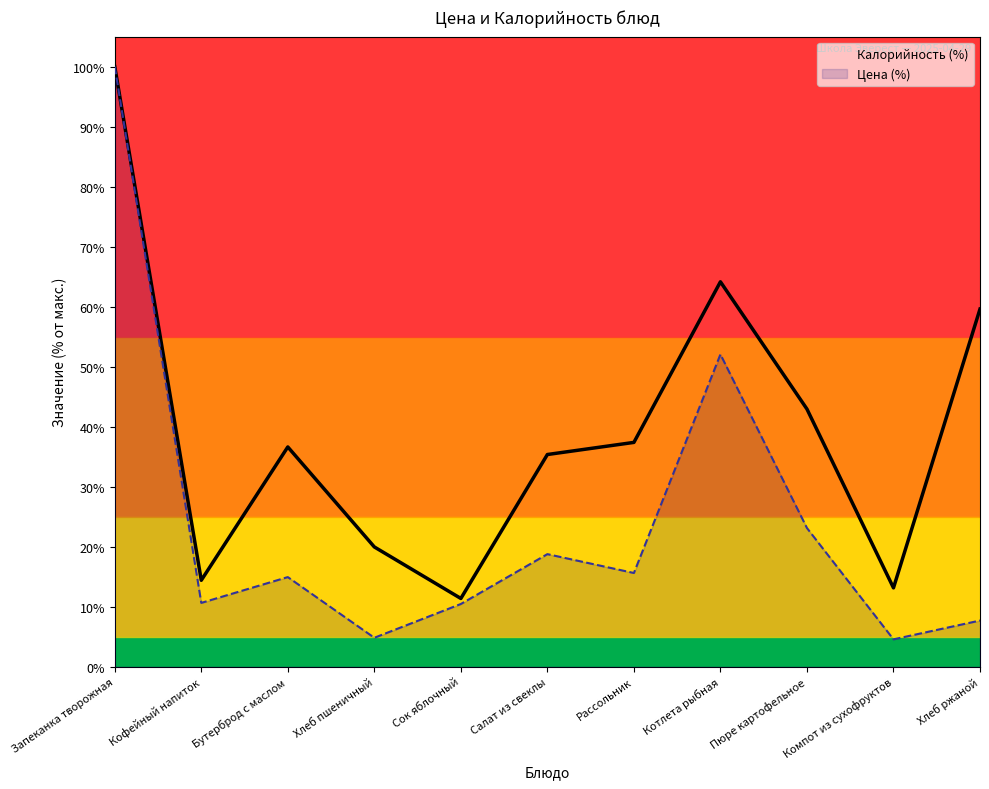

Where is the first local minimum for Цена (%)?

Кофейный напиток